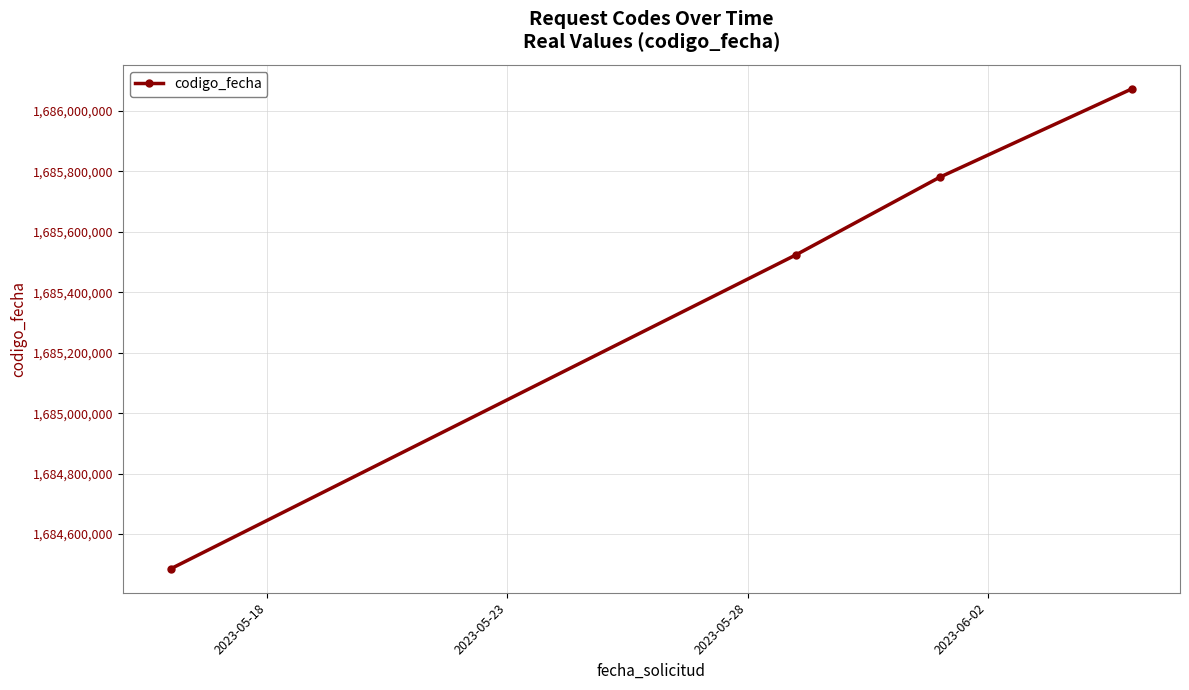

What is the value of the 4th point from the left?

1686072583